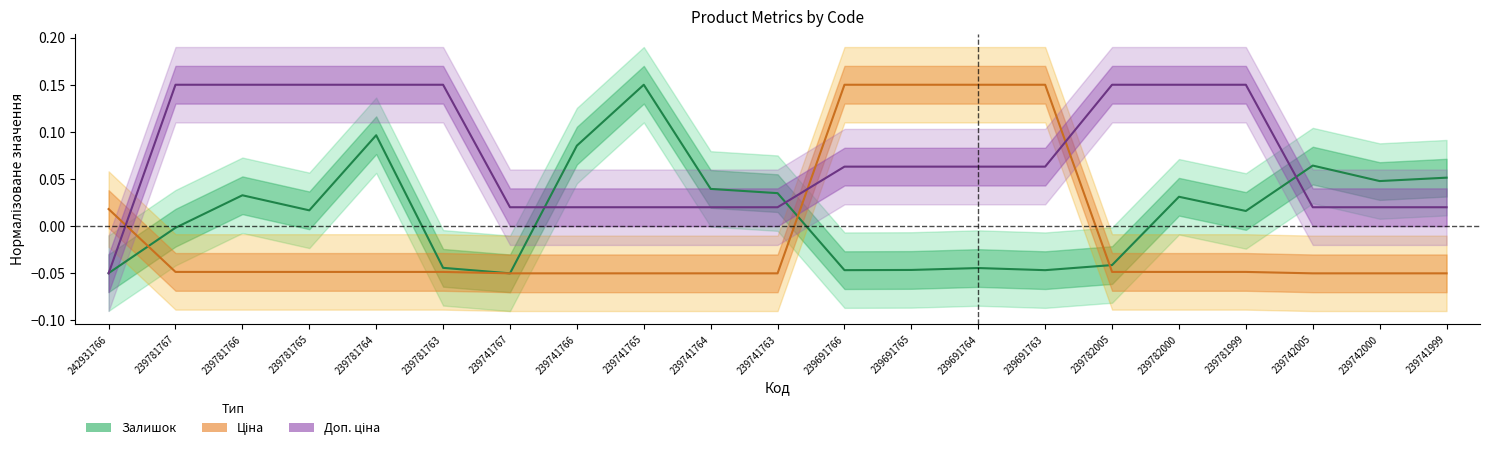

How many lines are shown in the chart?

3